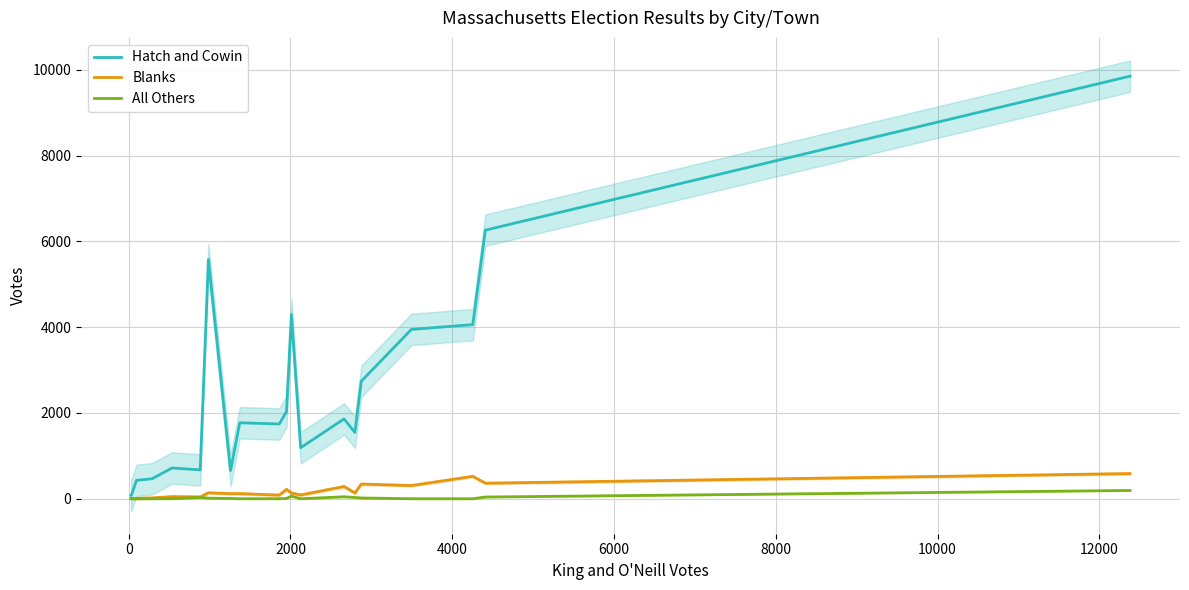

How many data points does each series have?

20